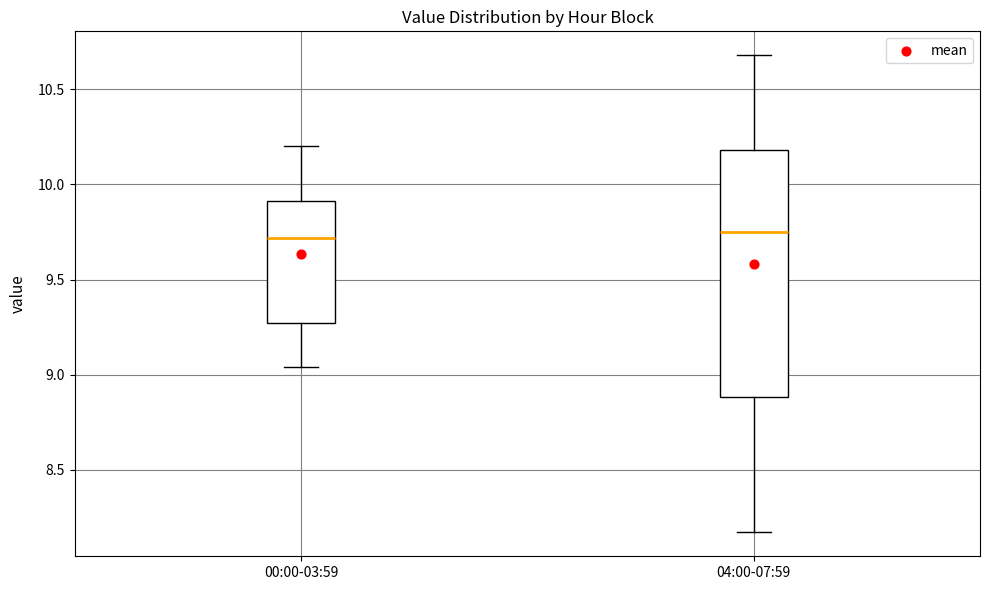

Reading left to right, read every box against the y-axis: the position of its median line, the range the box covers, and the ends of its whiskers. The values are not printed on the chart, so give them approximately, as read against the axis.

00:00-03:59: median 9.70, box 9.25 to 9.90, whiskers 9.05 to 10.20
04:00-07:59: median 9.75, box 8.90 to 10.20, whiskers 8.15 to 10.70